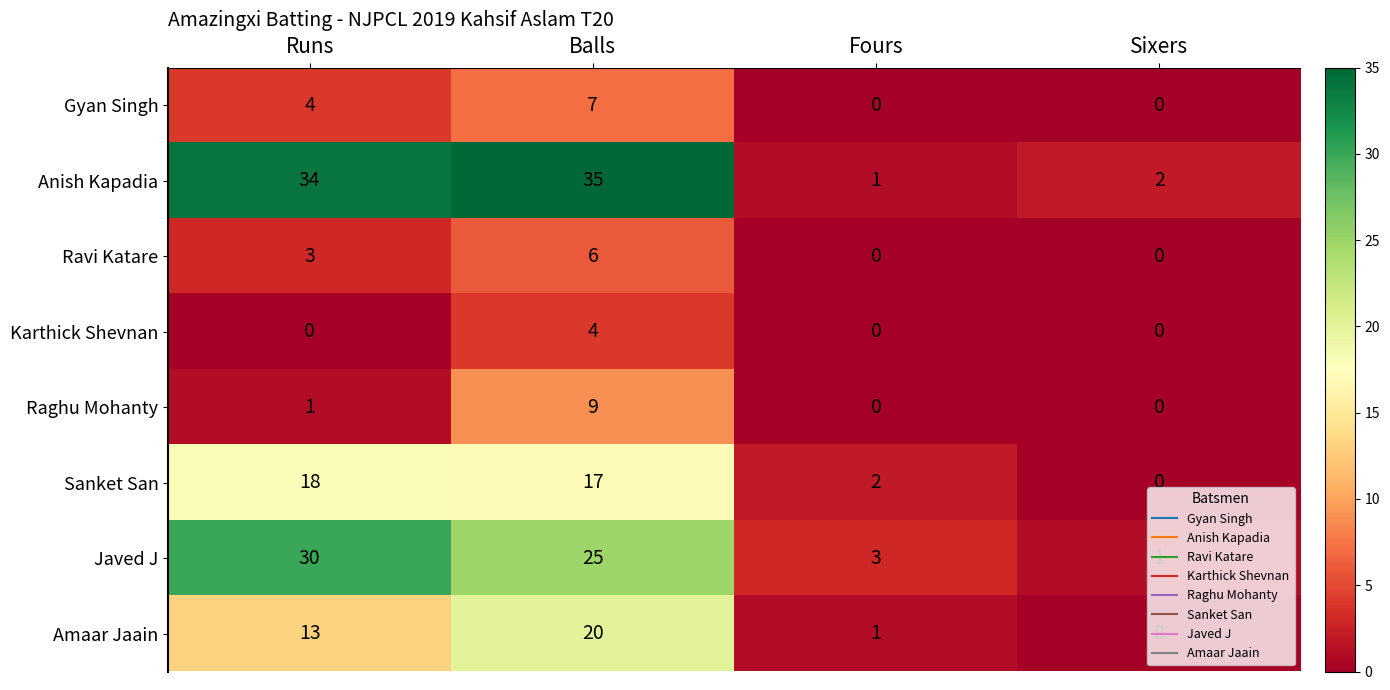

What is the total value across all series at Fours?

7